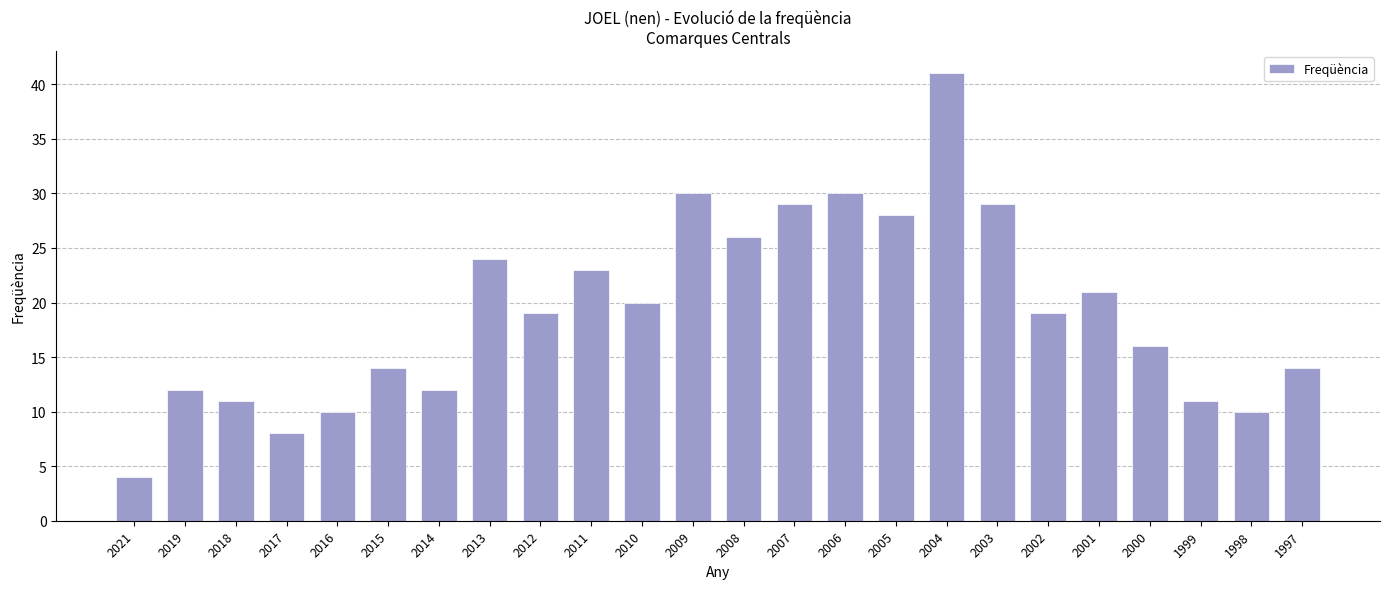

What value does the data have at 2005?

28